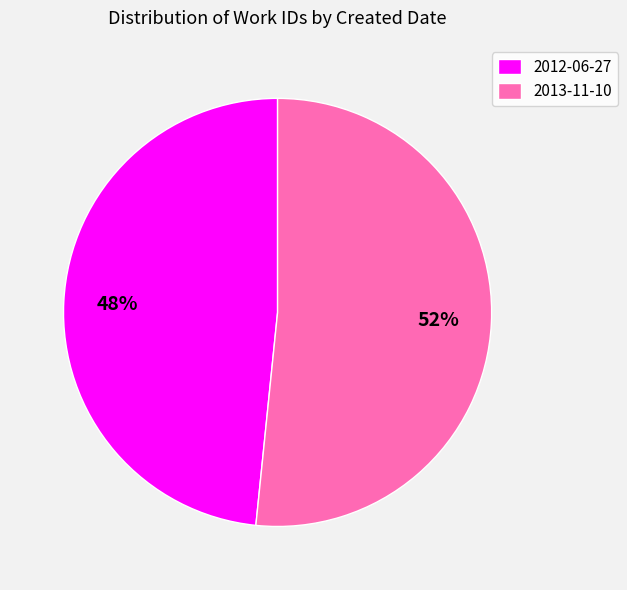

Combined, do 2012-06-27 and 2013-11-10 account for over 50%?

Yes